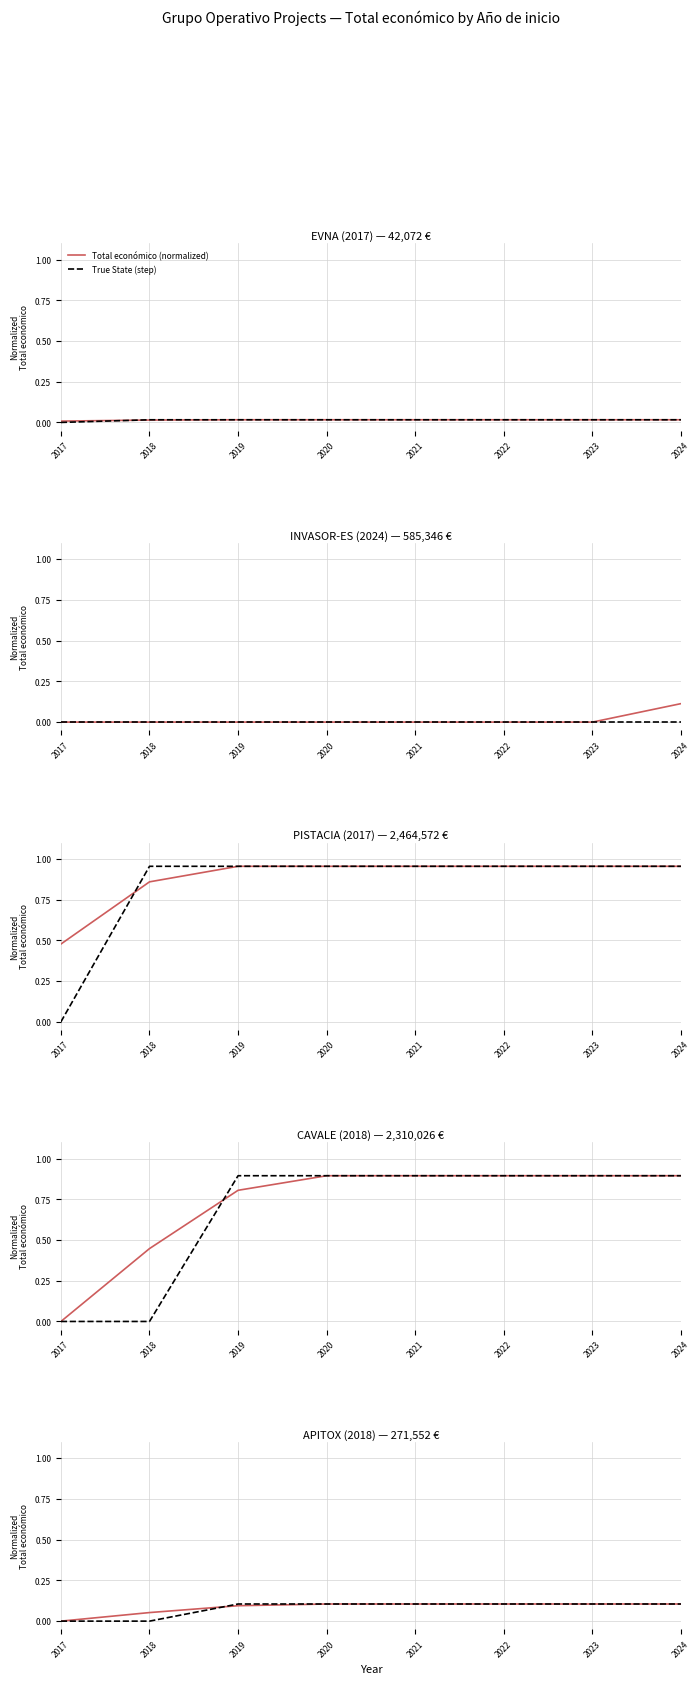

What is the difference between the second highest and second lowest values in the True State (step) series?

0.1